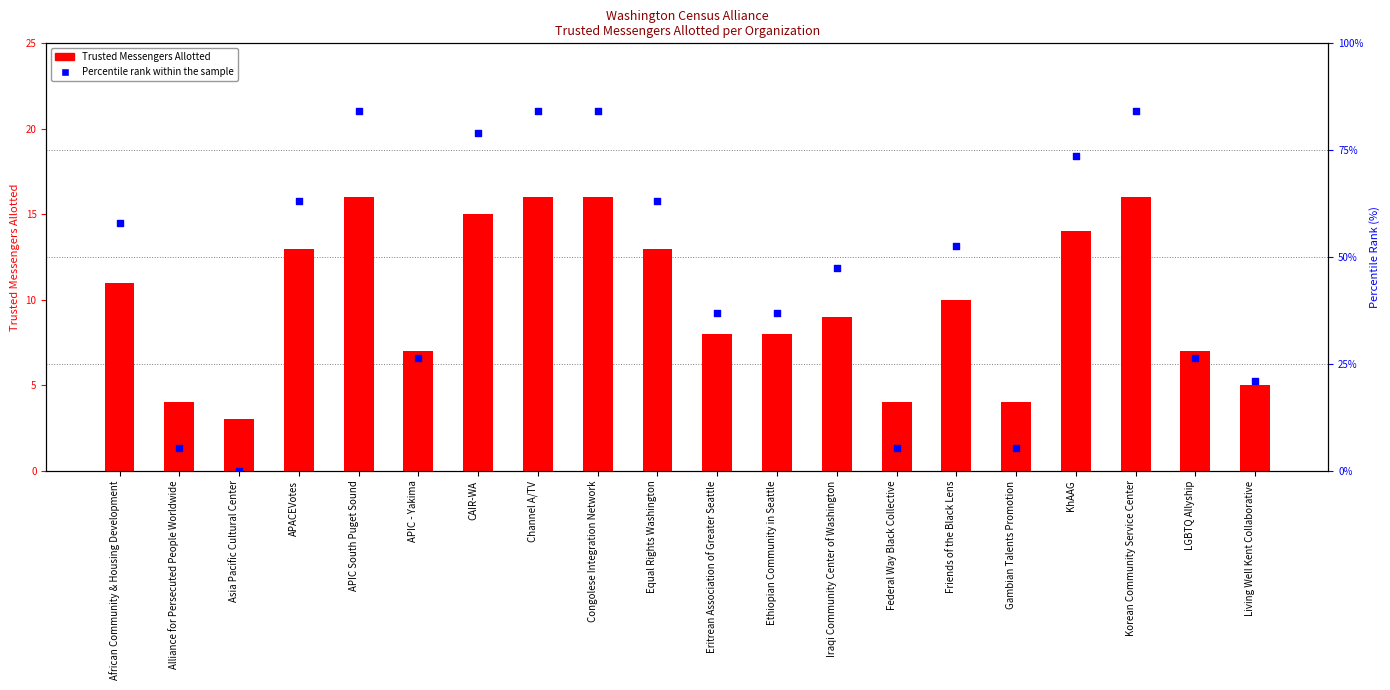

Is the value of Percentile rank within the sample at Gambian Talents Promotion greater than the value of Trusted Messengers Allotted at Eritrean Association of Greater Seattle?

No